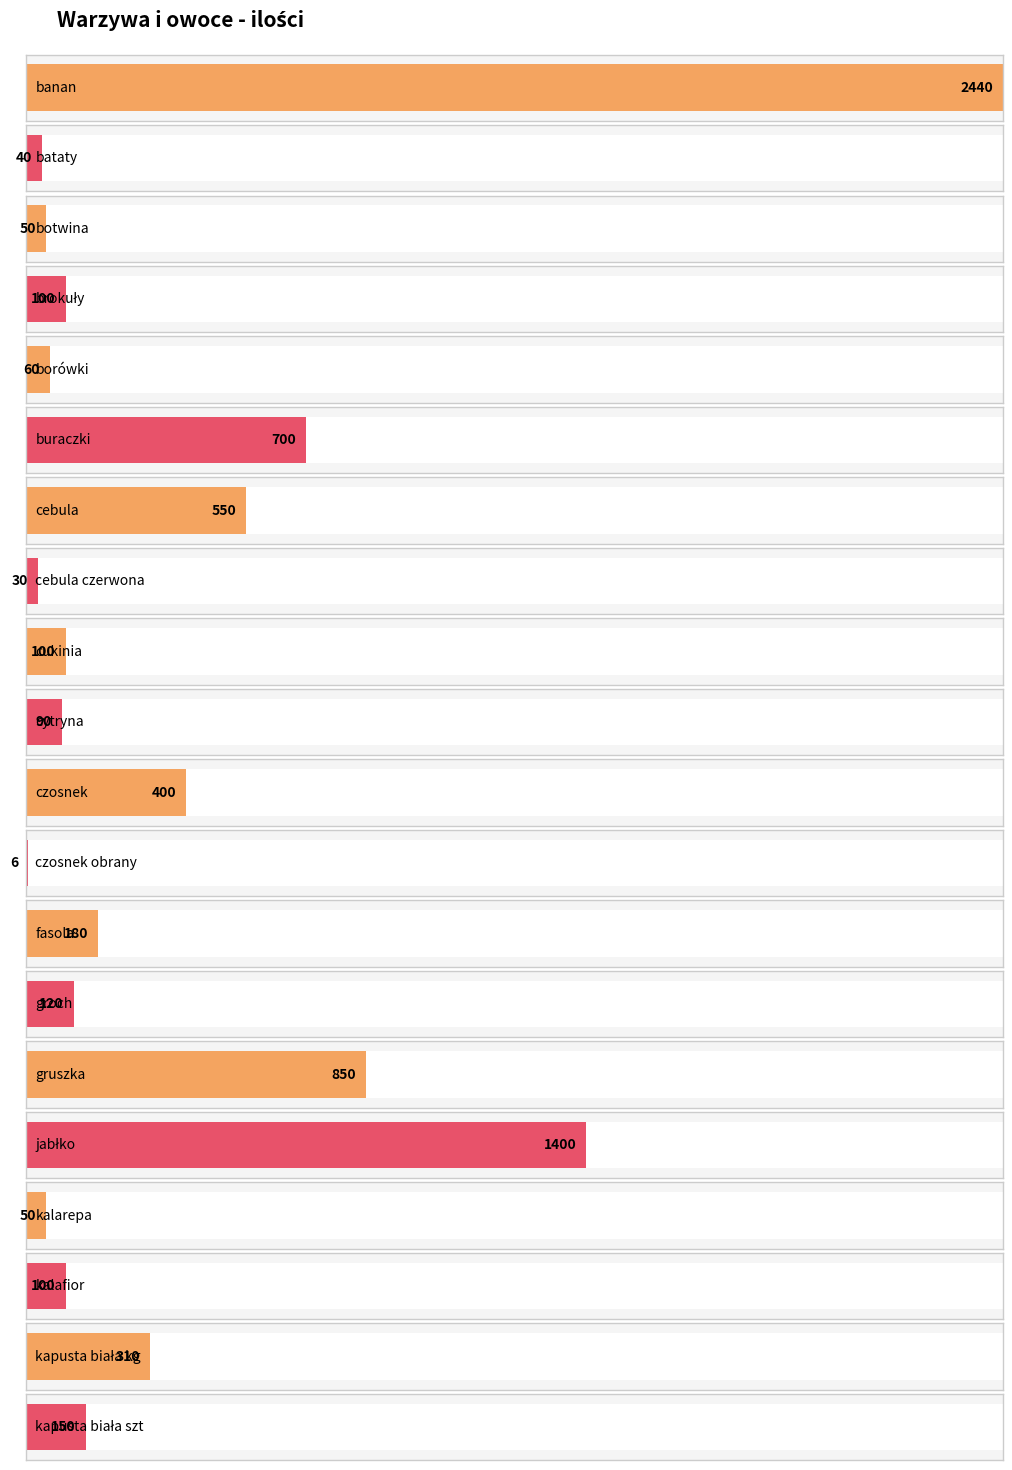

At which label does the data first exceed 120?

banan